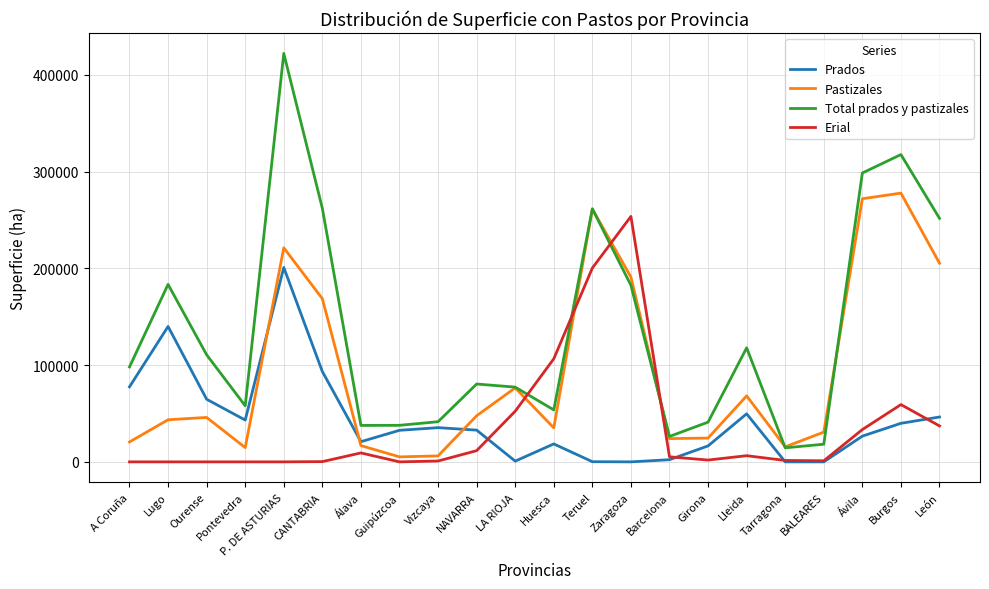

True or false: Total prados y pastizales has a value of 80474 at NAVARRA.

True